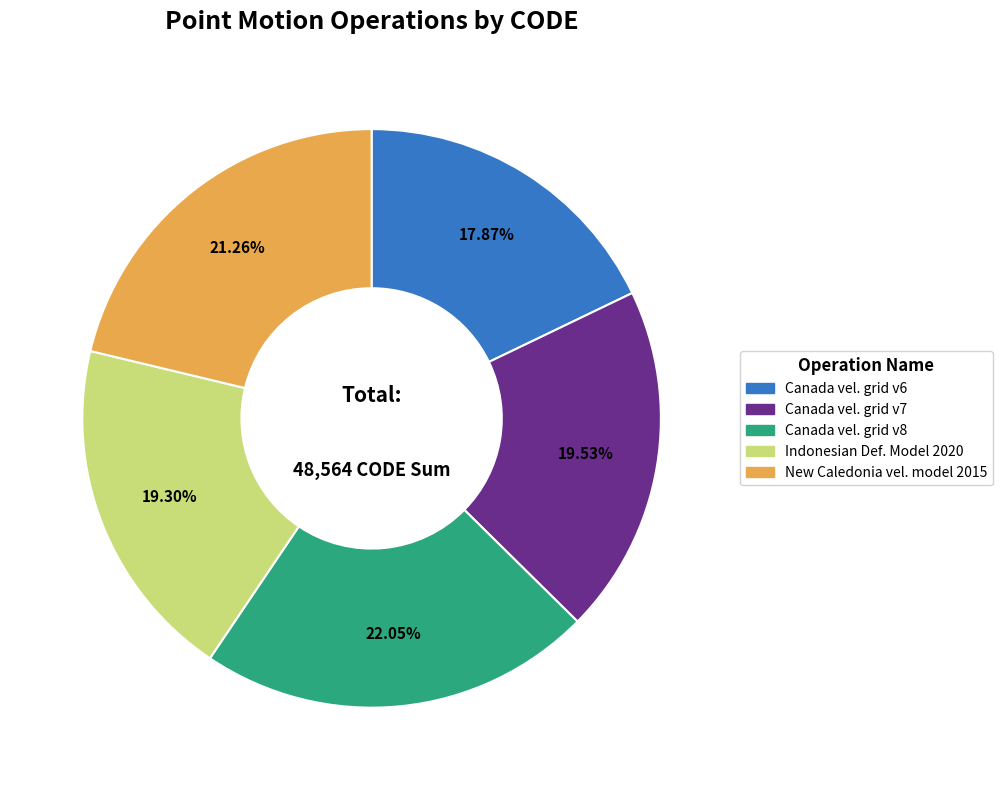

Count the number of slices in the pie.

5